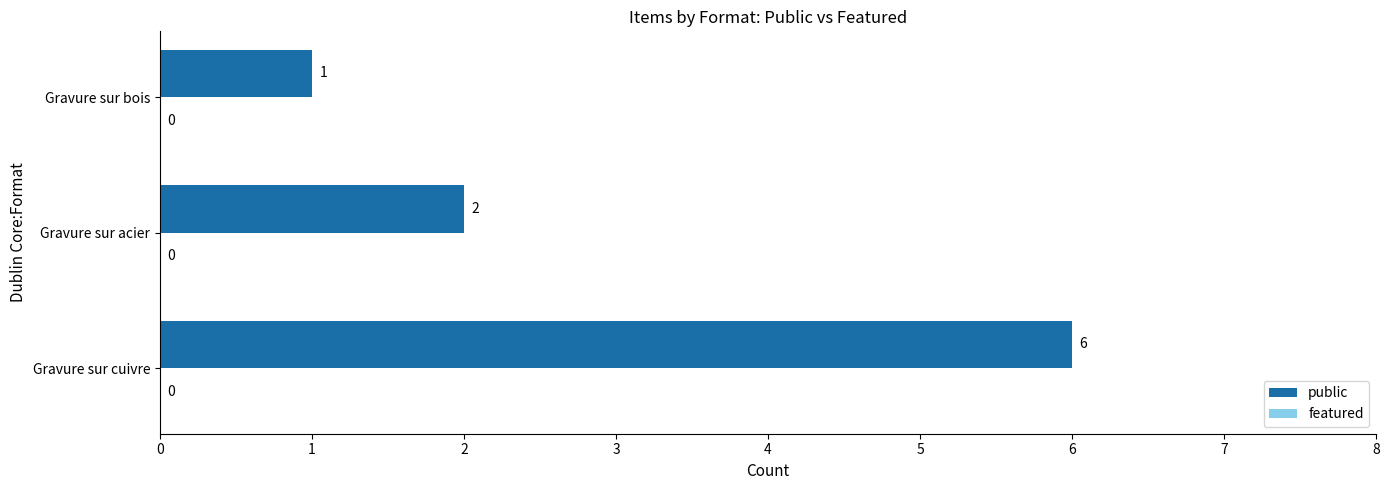

How many distinct data groups are displayed?

1